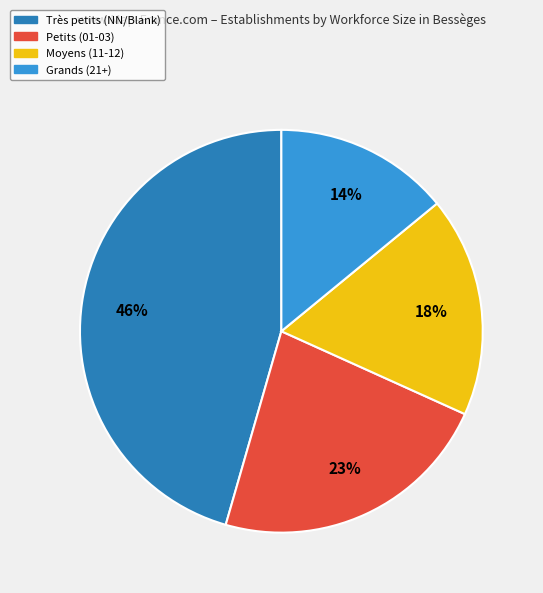

To the nearest percent, what percentage of the pie is Petits (01-03)?

23%